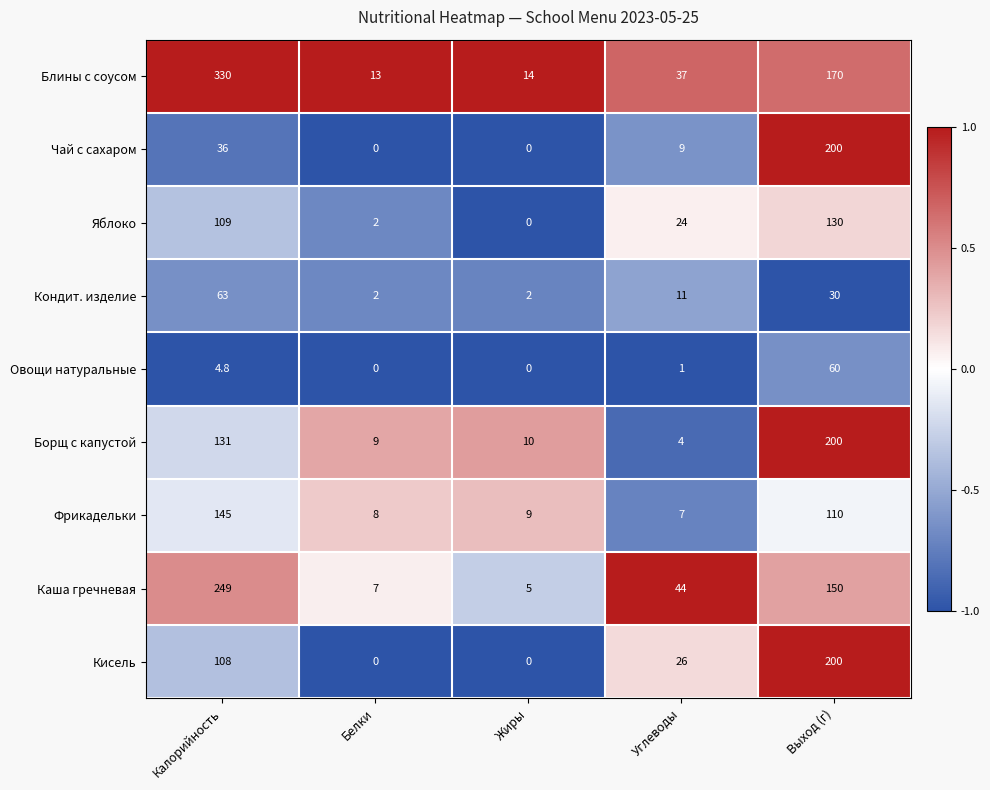

What is the smallest value displayed?

0.0